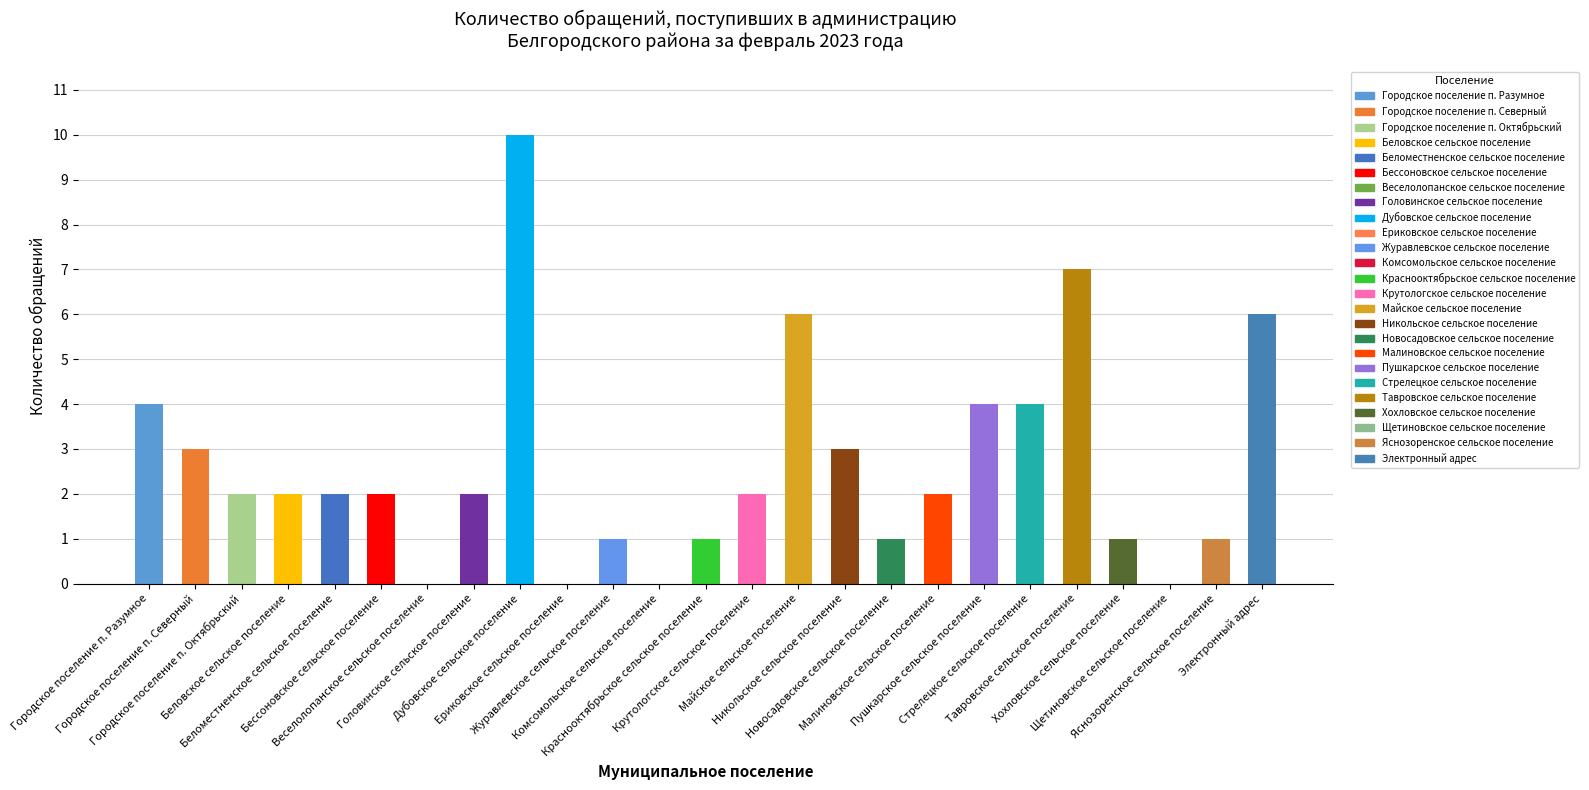

True or false: the data shows 1 at Яснозоренское сельское поселение.

True